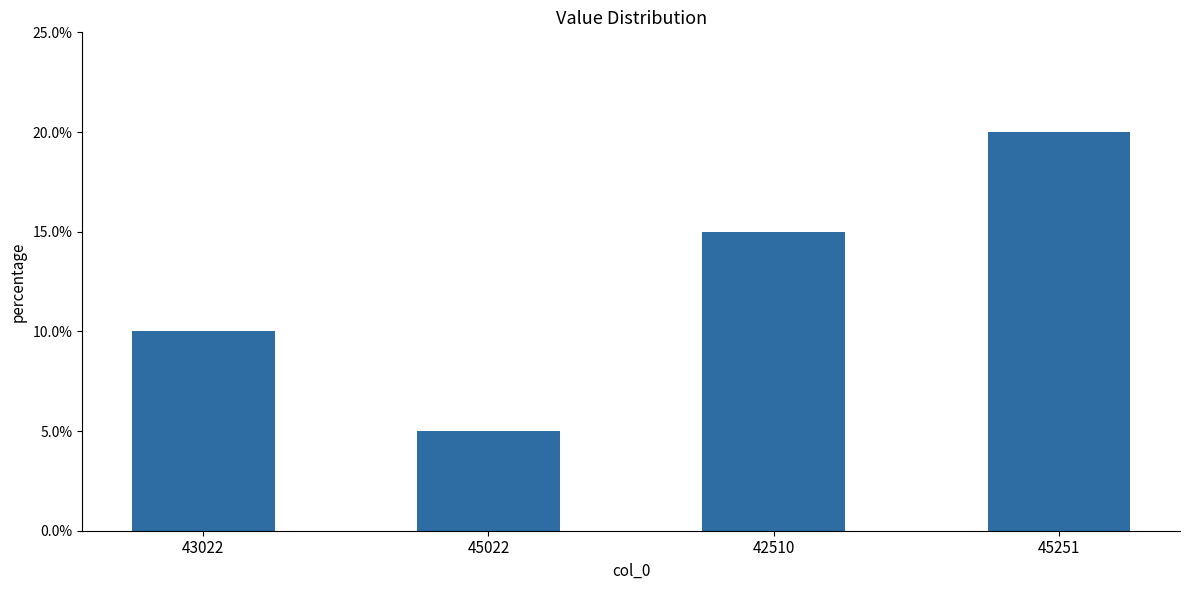

Reading right to left, what are all the values shown in this chart?

0.2	0.1	0.1	0.1